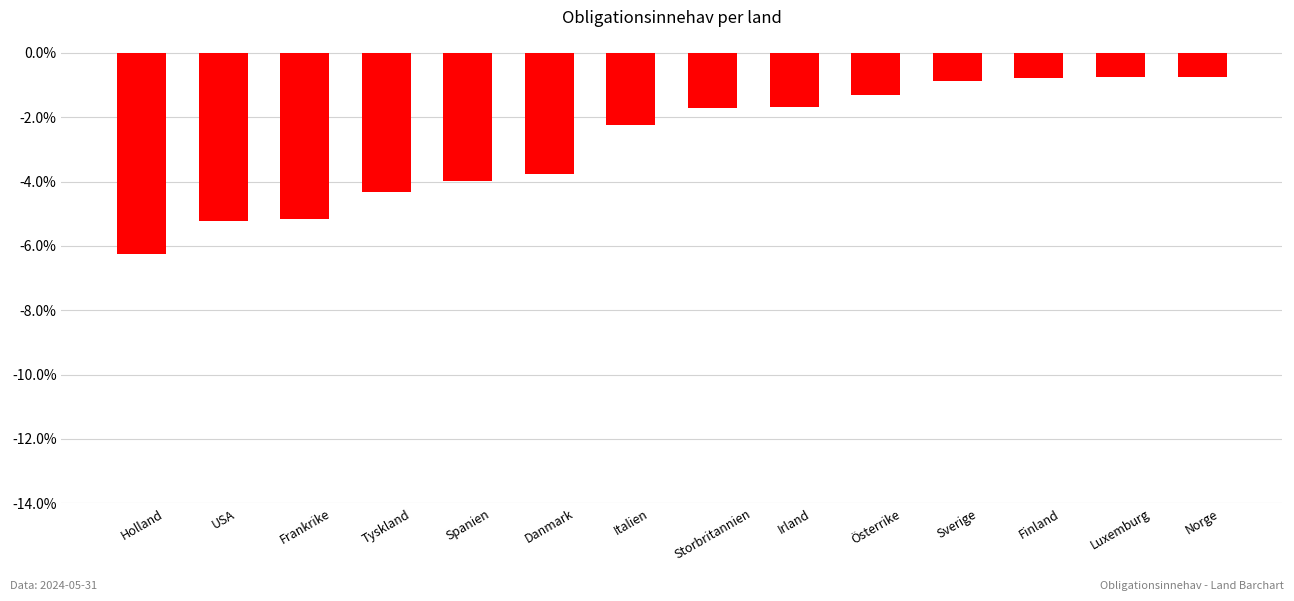

Are the bars horizontal?

No